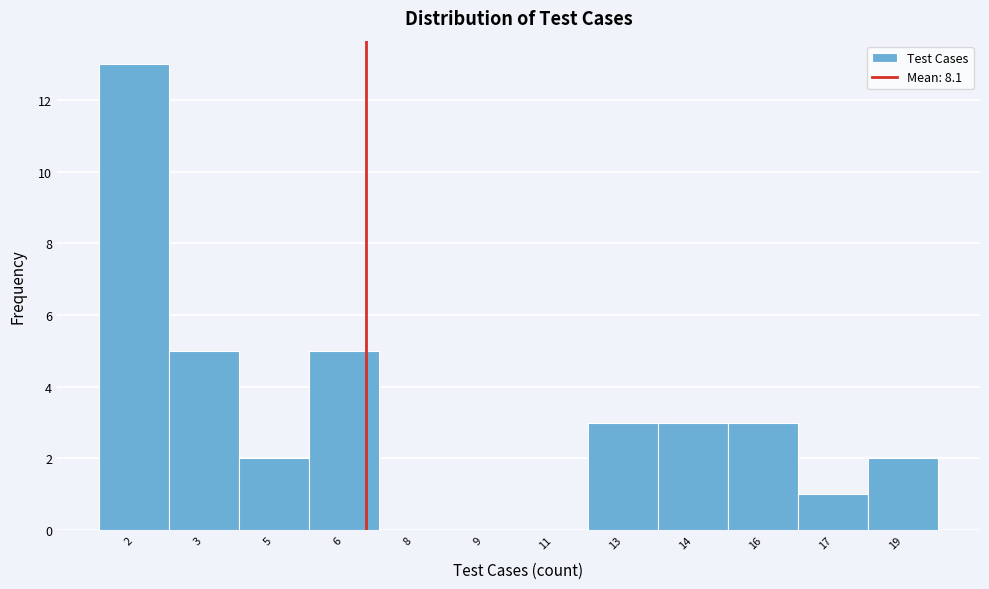

Reading left to right, extract all data points from this chart.

2=13	3=5	5=2	6=5	8=0	9=0	11=0	13=3	14=3	16=3	17=1	19=2